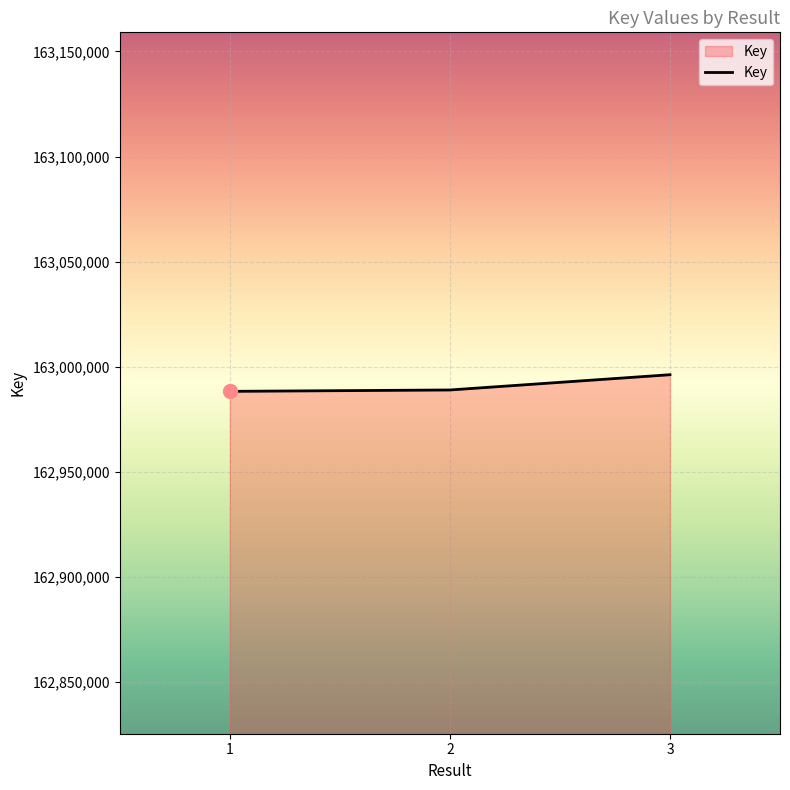

Is it true that the value at 3 is 59377375?

False